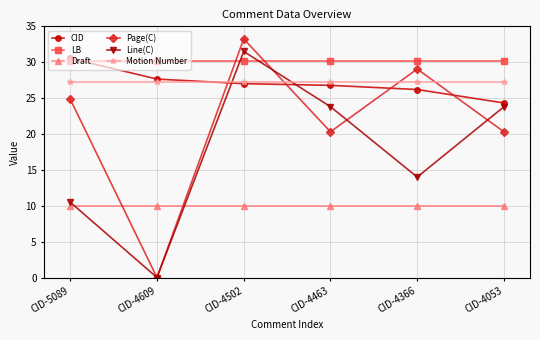

What is the value of the Motion Number point at the 3rd from the left?

27.2